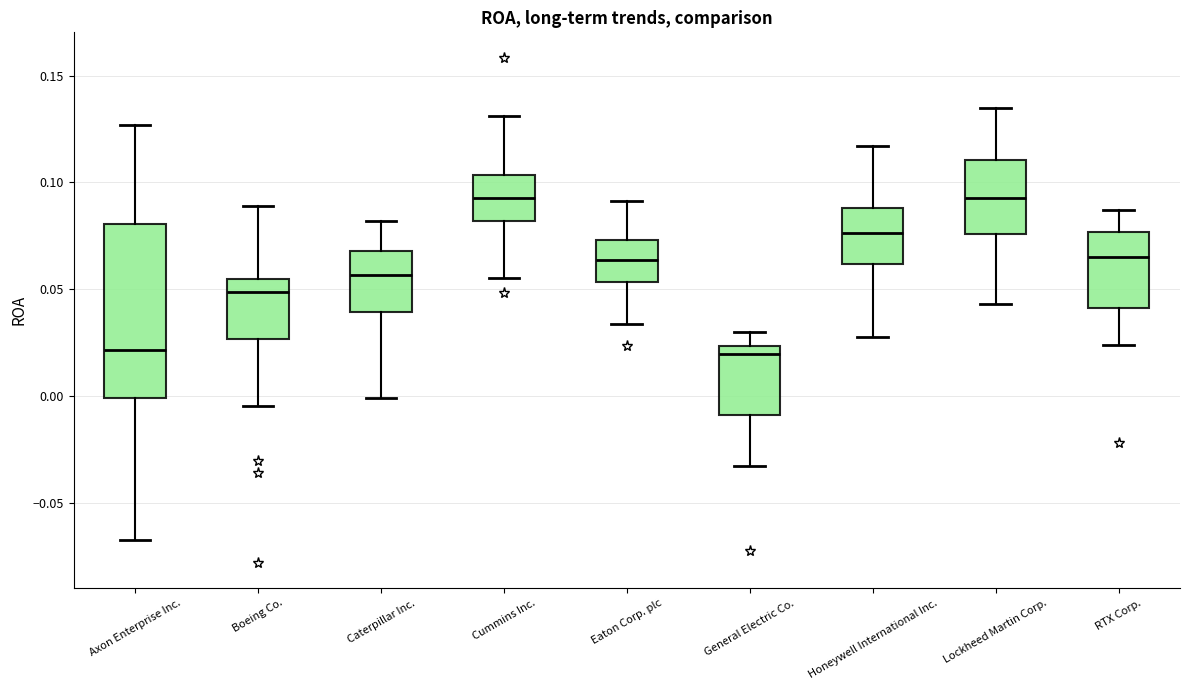

Comparing the boxes themselves (not the whiskers), which one is the tallest?

Axon Enterprise Inc.